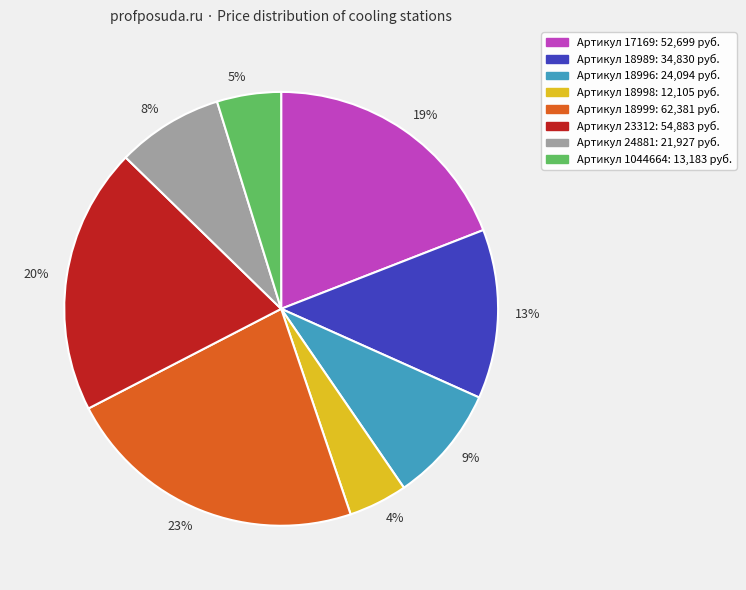

To the nearest percent, what is the average slice percentage?

12%